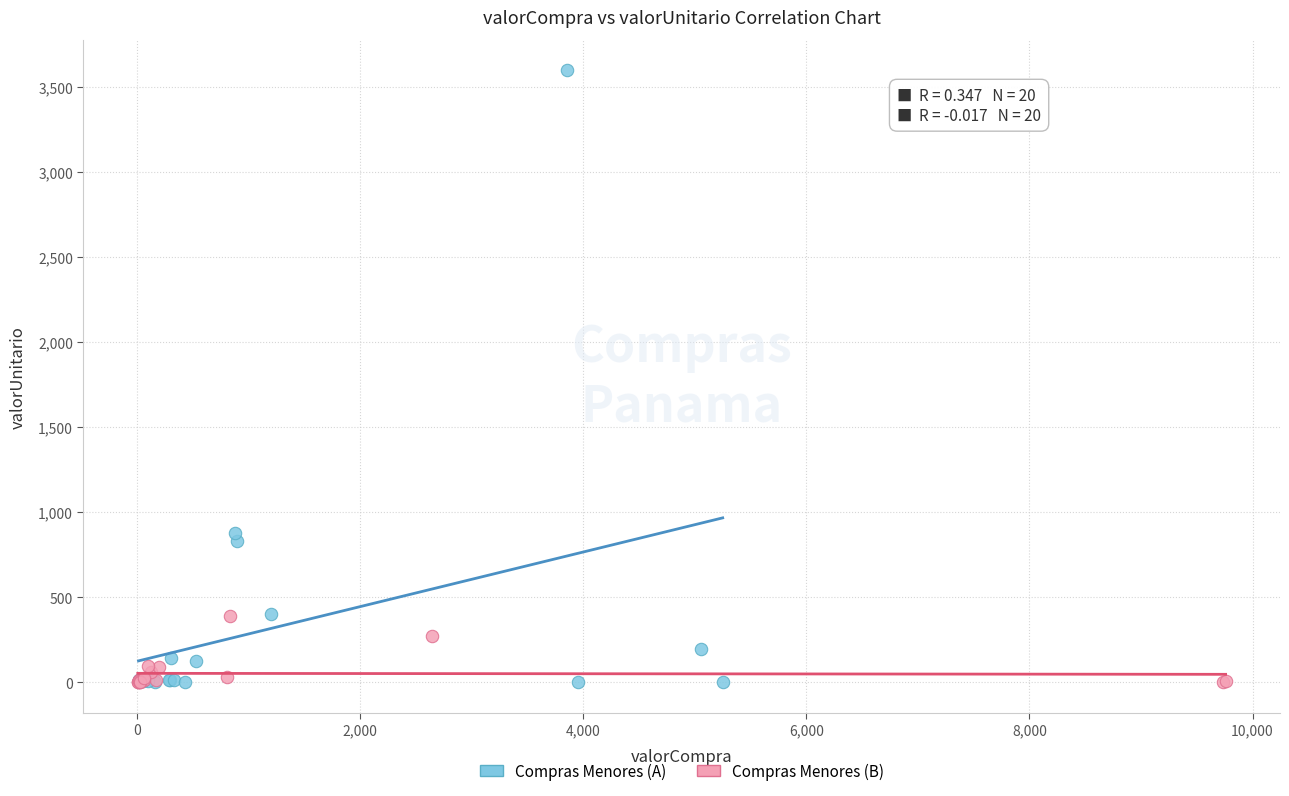

Which series has the largest Y range (max minus min)?

Compras Menores (A)